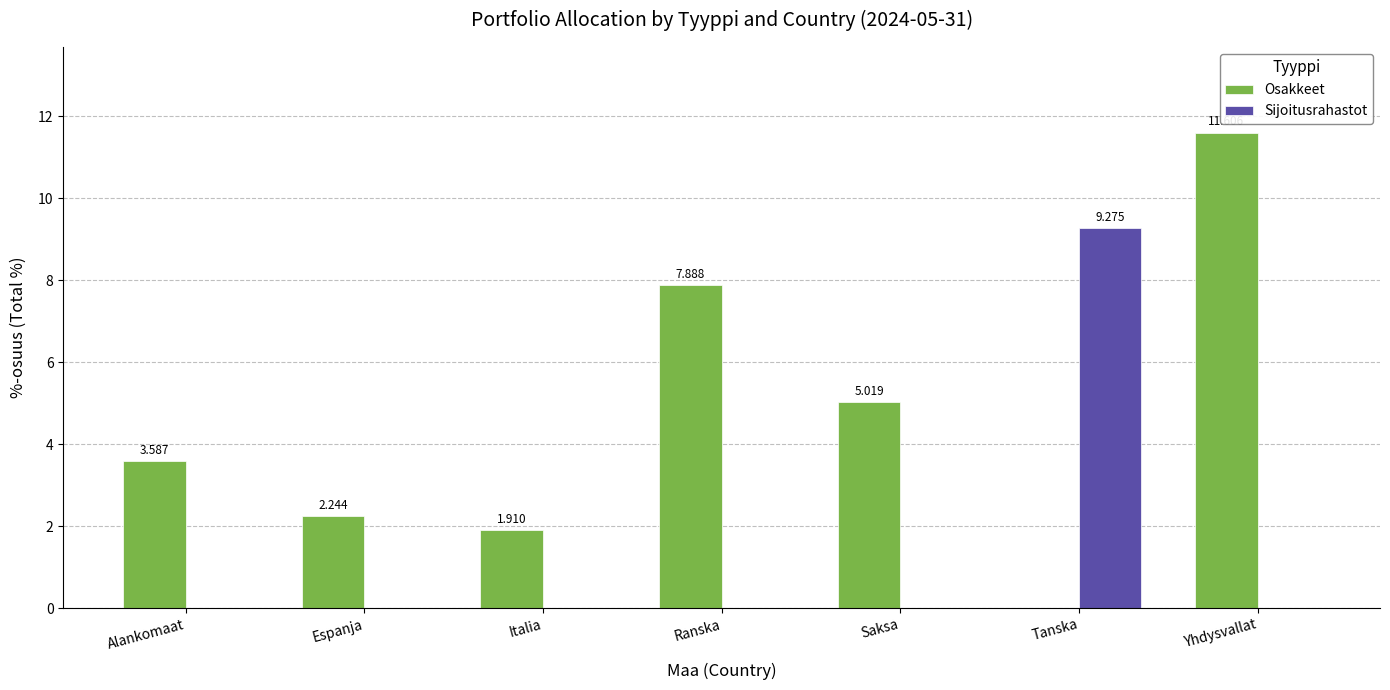

What is the total value across all series at Yhdysvallat?

11.6